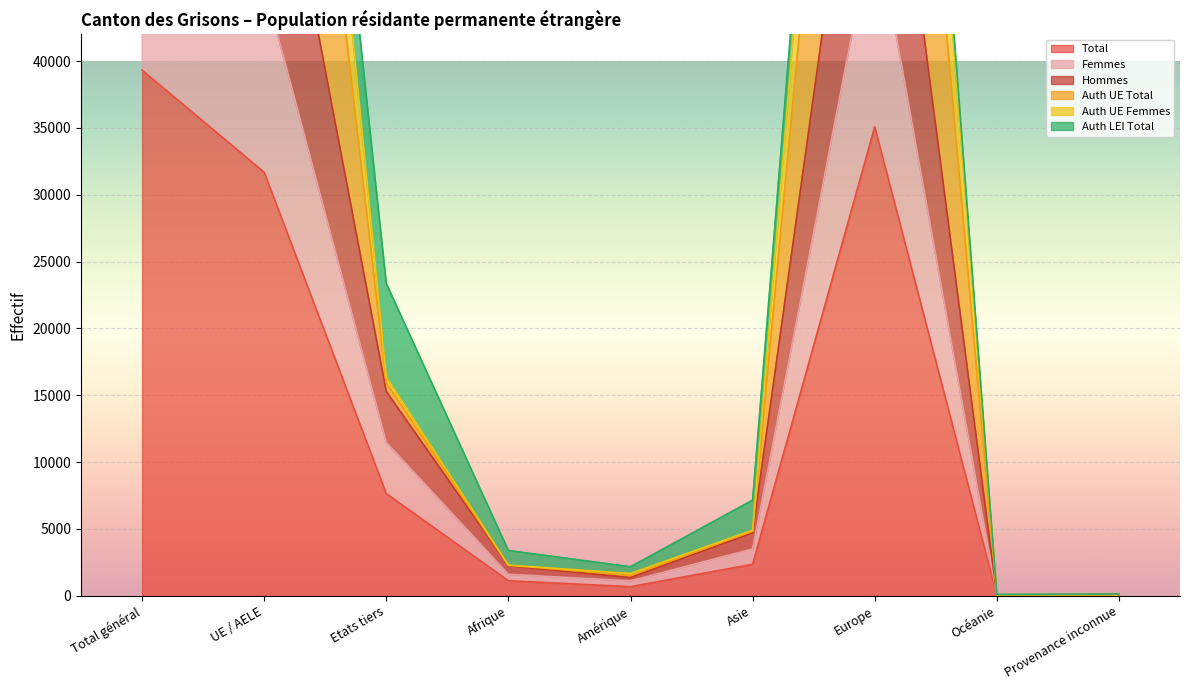

What is the difference between the second highest and minimum values in the Auth UE Femmes series?

102122